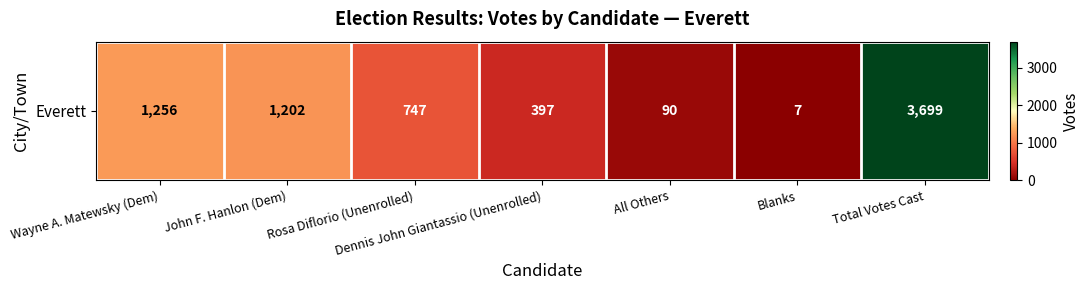

Which label corresponds to the smallest value in the chart?

Blanks